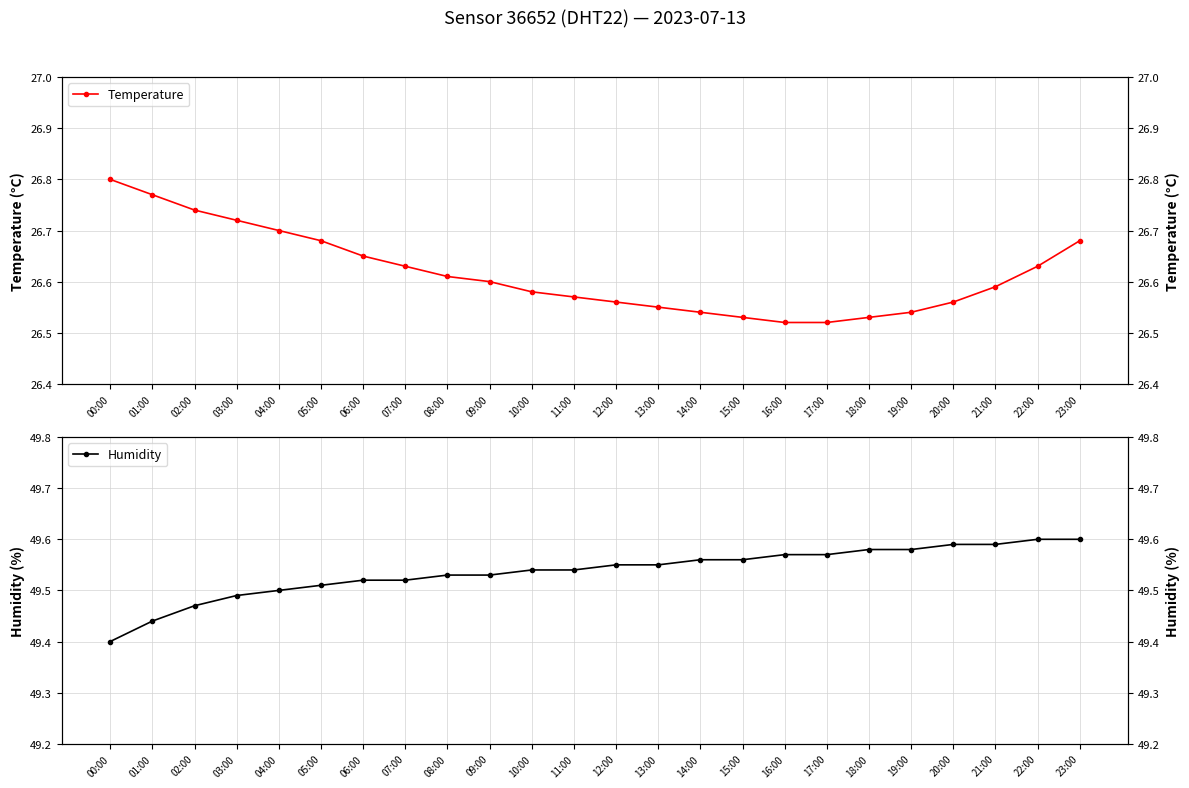

What is the approximate value of Temperature at 08:00?

26.6